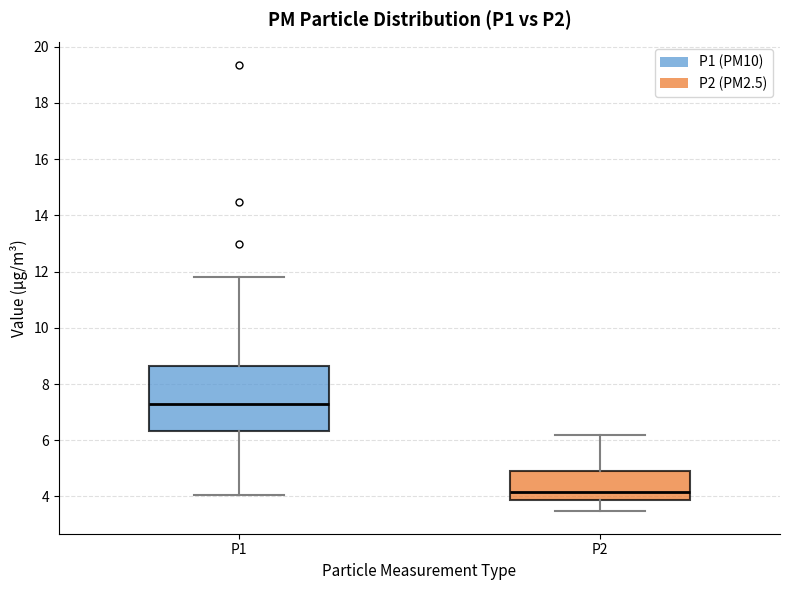

Which box is the tallest, from its lower edge to its upper edge?

P1